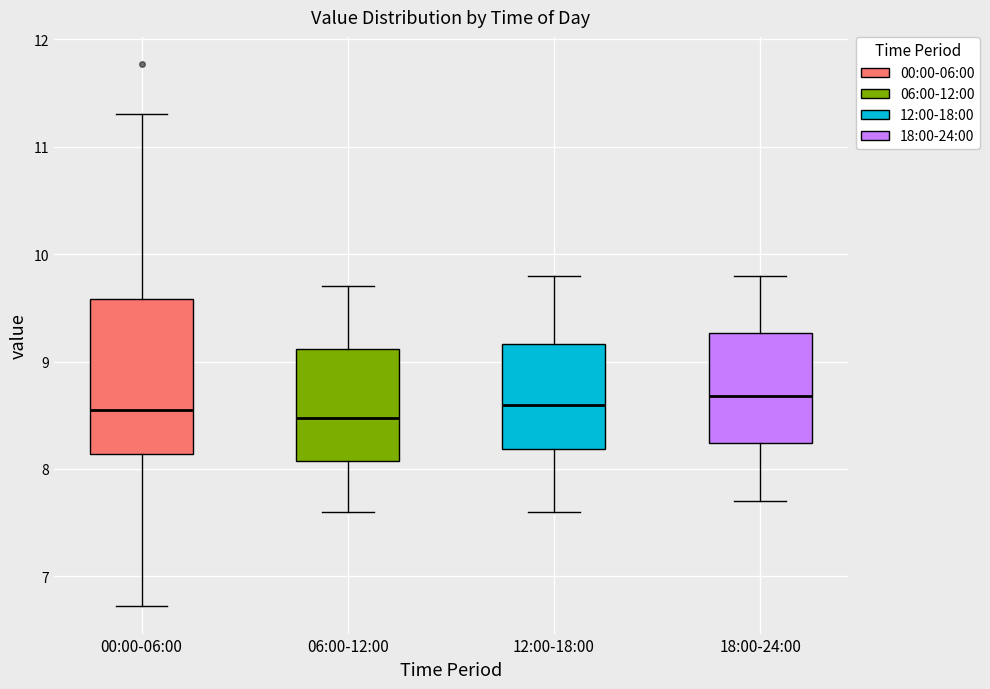

Which box is the tallest, from its lower edge to its upper edge?

00:00-06:00